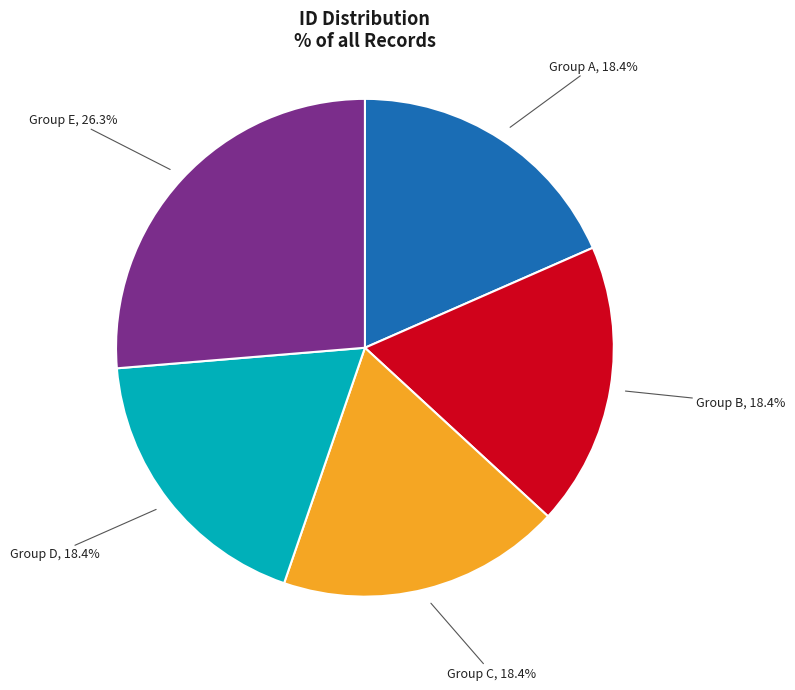

Which has a higher value, Group E or Group B?

Group E